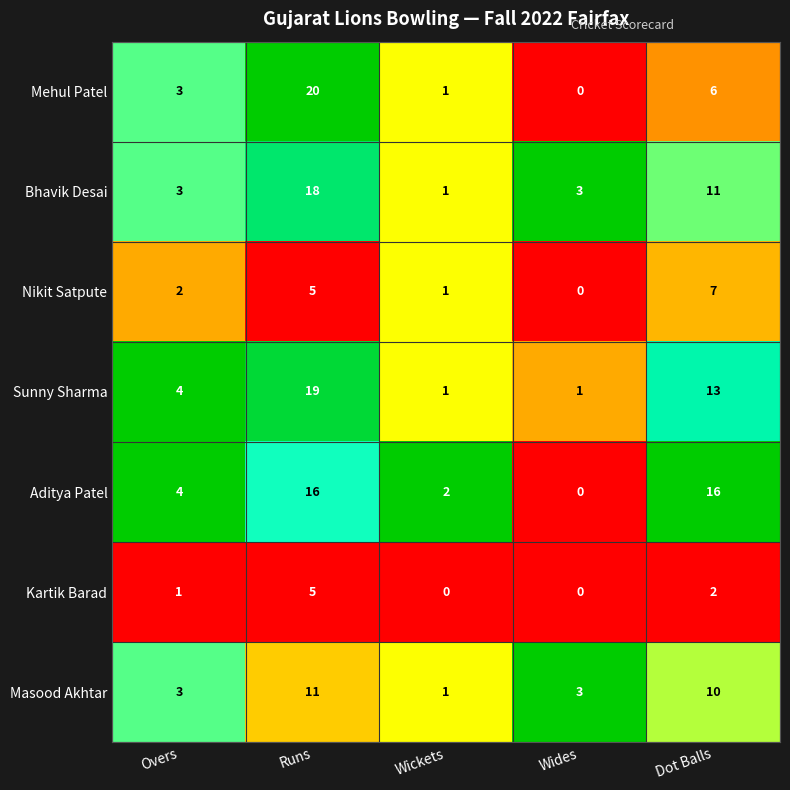

At which label is Bhavik Desai closest to 9?

Dot Balls